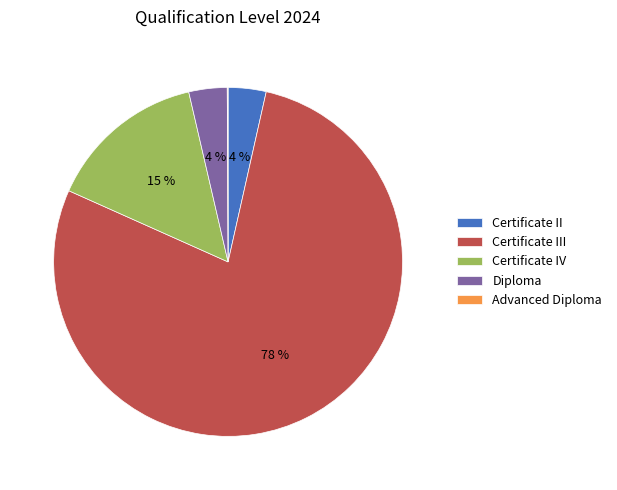

Is the sum of Certificate II and Diploma greater than half?

No